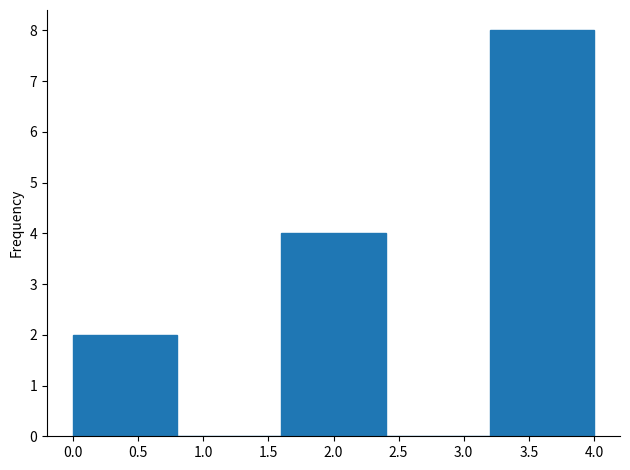

Reading left to right, list every bar in this chart as the range it spans on the x-axis followed by its height. The values are not printed on the chart, so give them approximately, as read against the axis.

0.0 to 0.8: 2
0.8 to 1.6: 0
1.6 to 2.4: 4
2.4 to 3.2: 0
3.2 to 4.0: 8